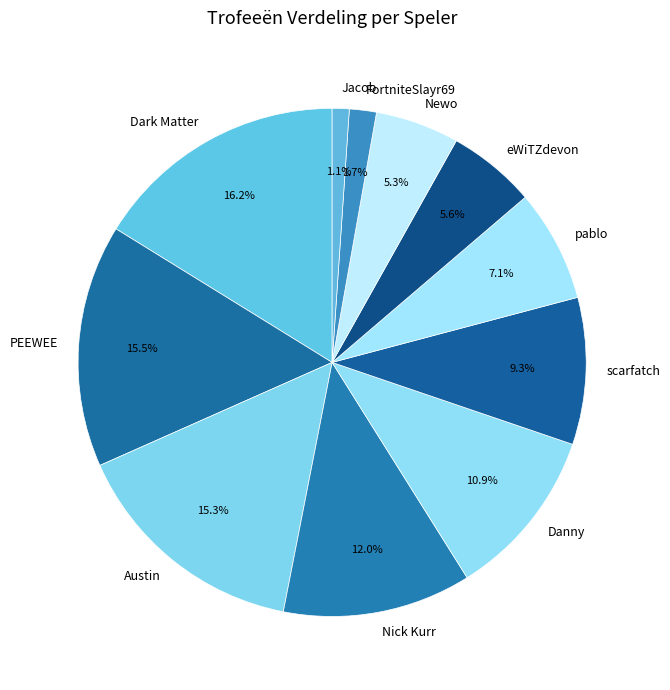

Count the number of slices in the pie.

11